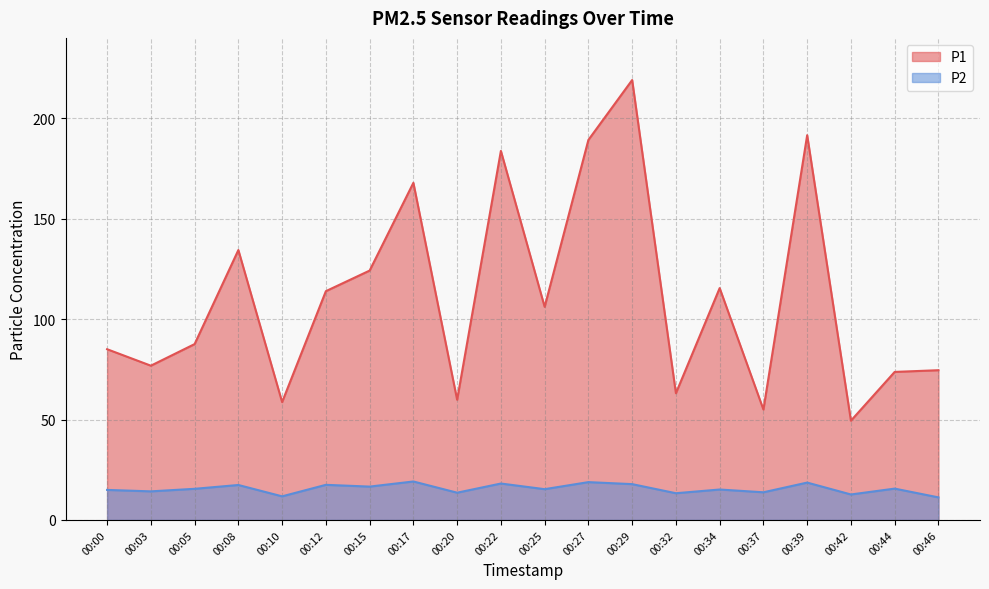

Does the chart have visible grid lines?

Yes